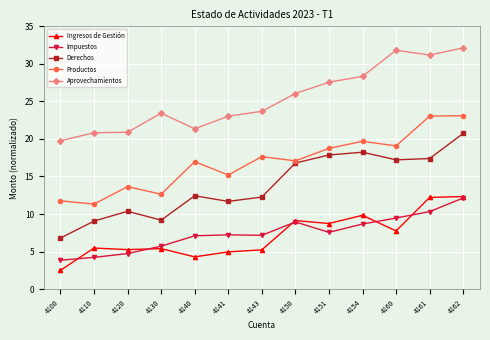

In Ingresos de Gestión, how many points are higher than both neighbors (excluding endpoints)?

4